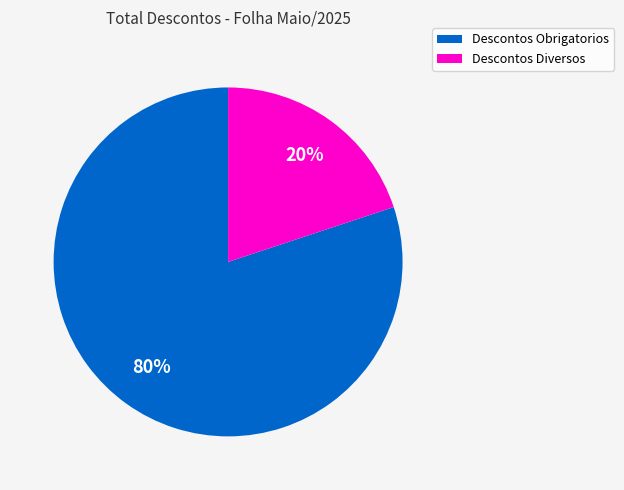

Does any single category account for the majority?

Yes